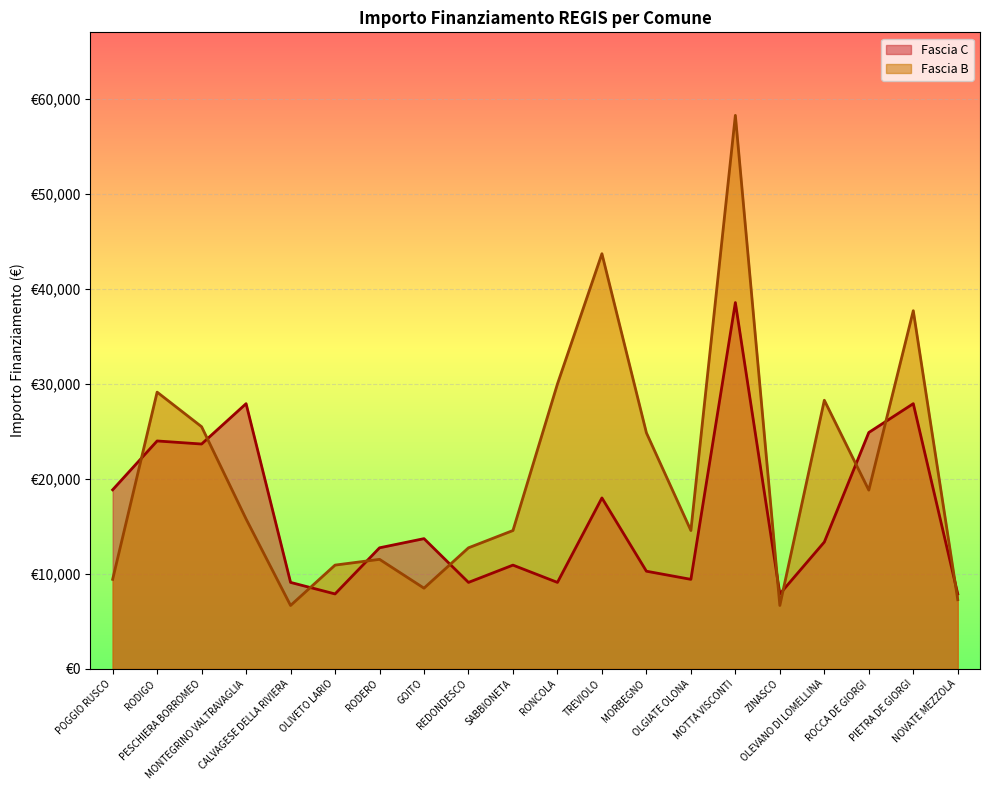

At which category does the chart reach its minimum across all series?

CALVAGESE DELLA RIVIERA